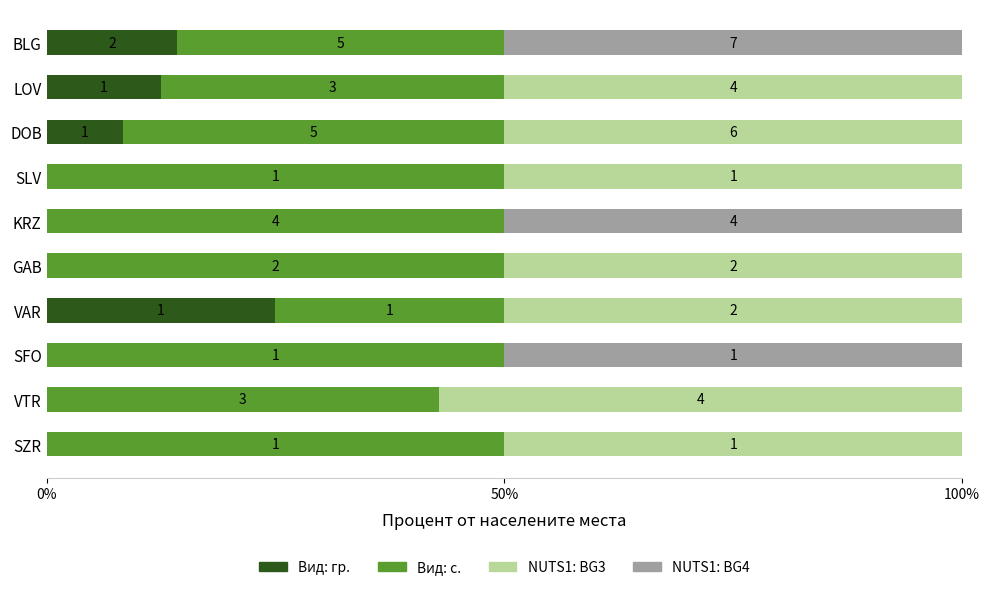

What are all the series names shown in the legend?

Вид: гр., Вид: с., NUTS1: BG3, NUTS1: BG4